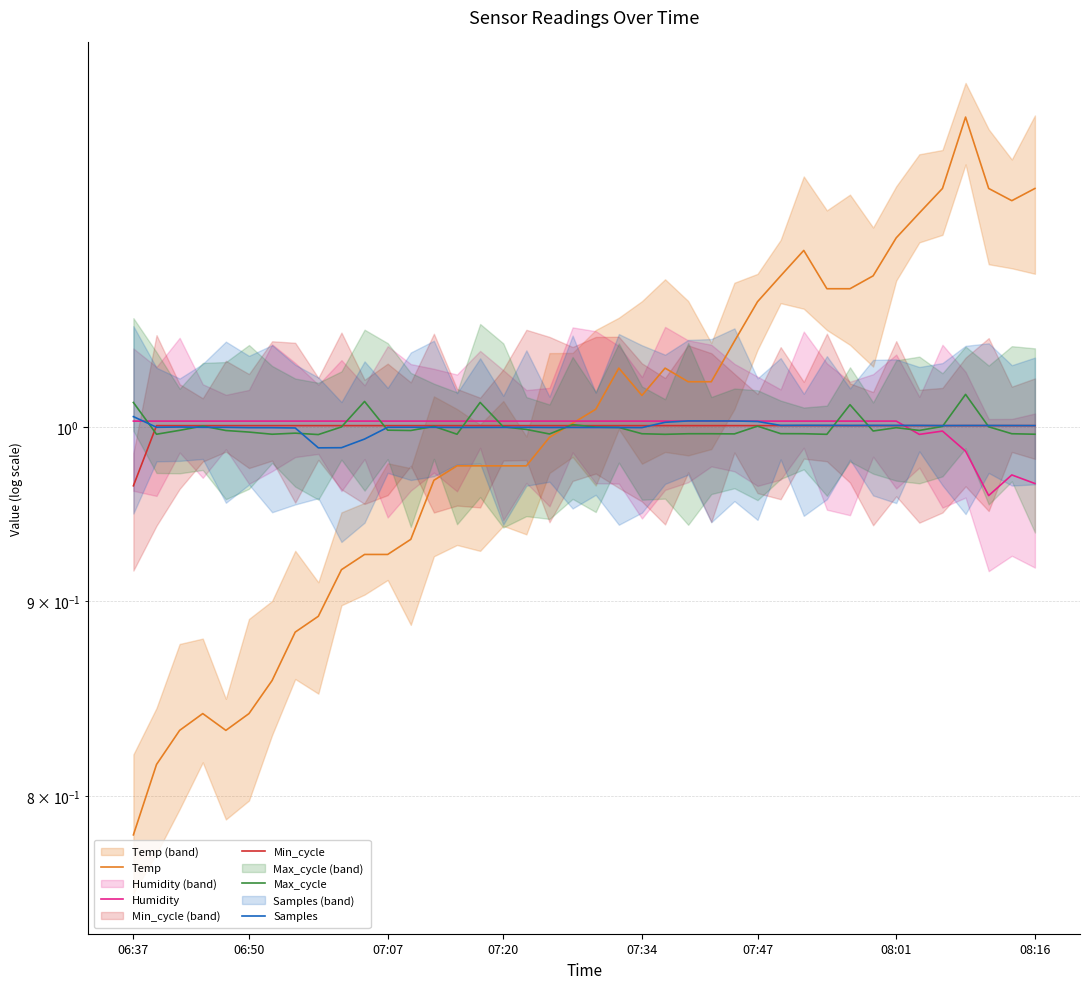

Between 06:37 and 07:34, which series saw the biggest shift?

Temp